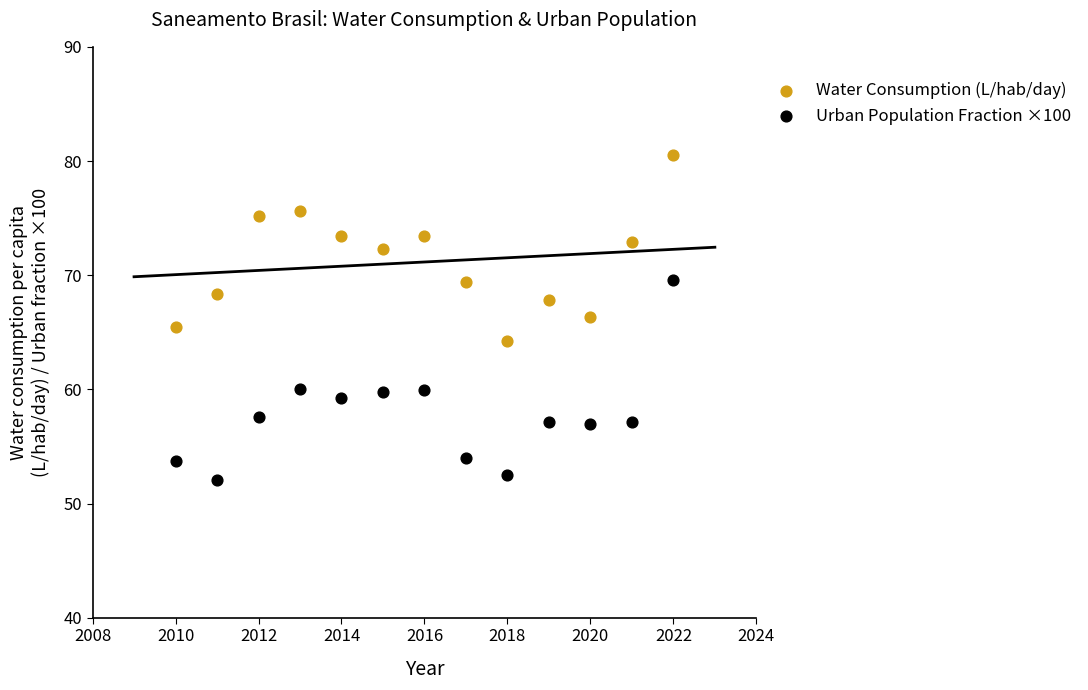

Across all data points, what is the range of Y values (max minus min)?

28.4